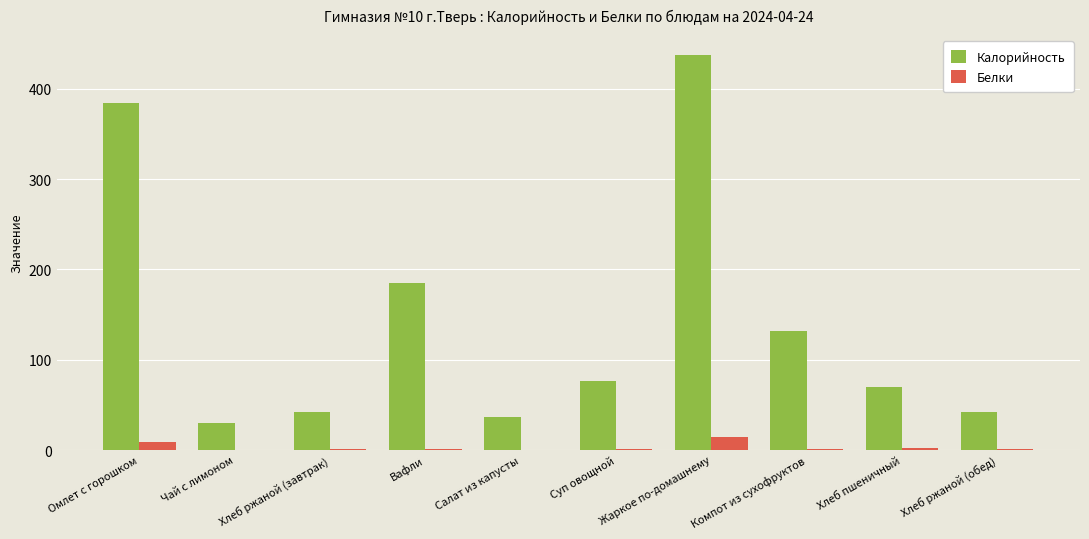

Where is Калорийность nearest to the value 233?

Вафли